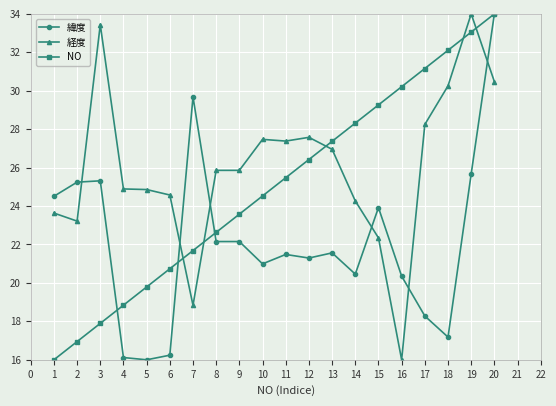

What is the difference between the highest and lowest values at 3?

15.5